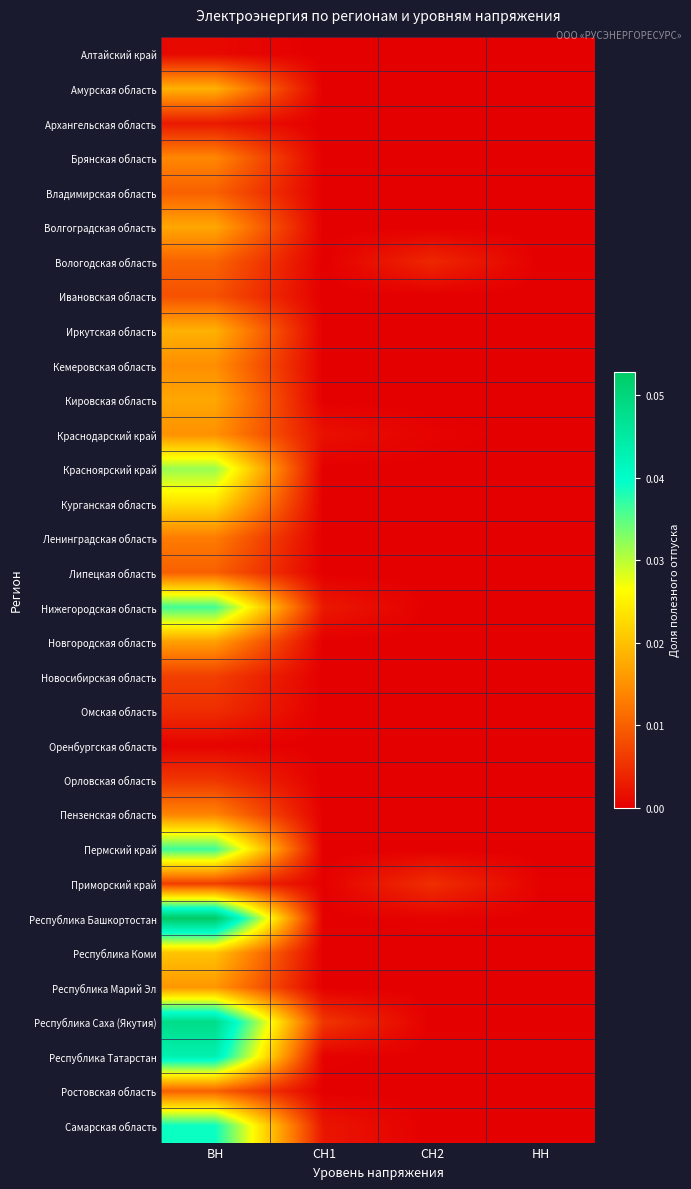

Which series has the largest range (max minus min)?

Республика Башкортостан